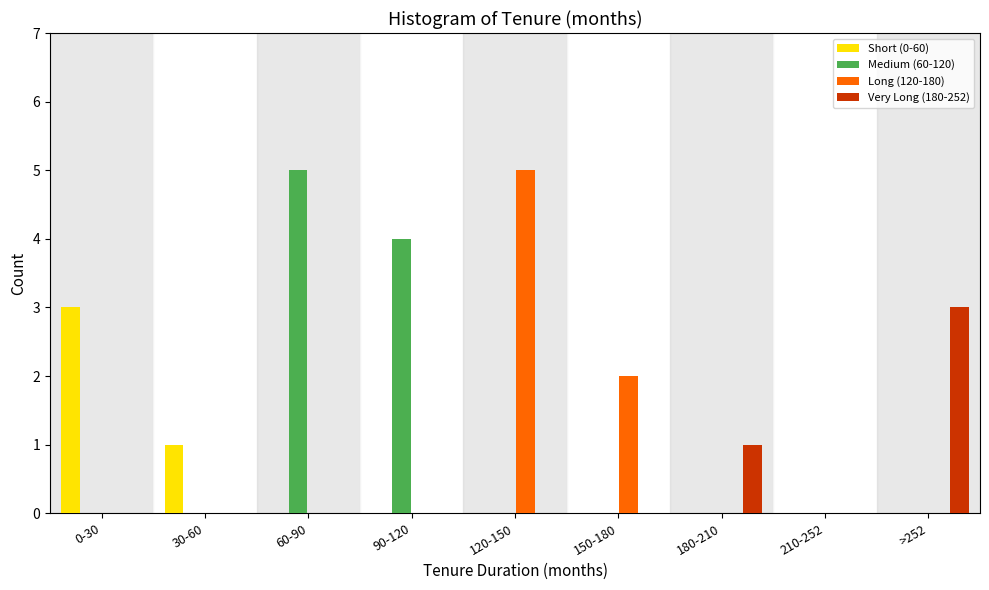

What is the total value across all series at 60-90?

5